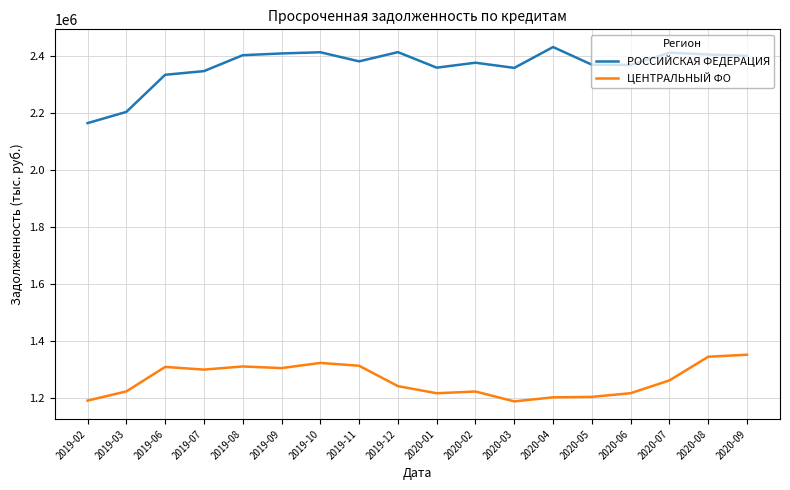

The РОССИЙСКАЯ ФЕДЕРАЦИЯ series shows 2400775 at 2020-09. True or false?

True